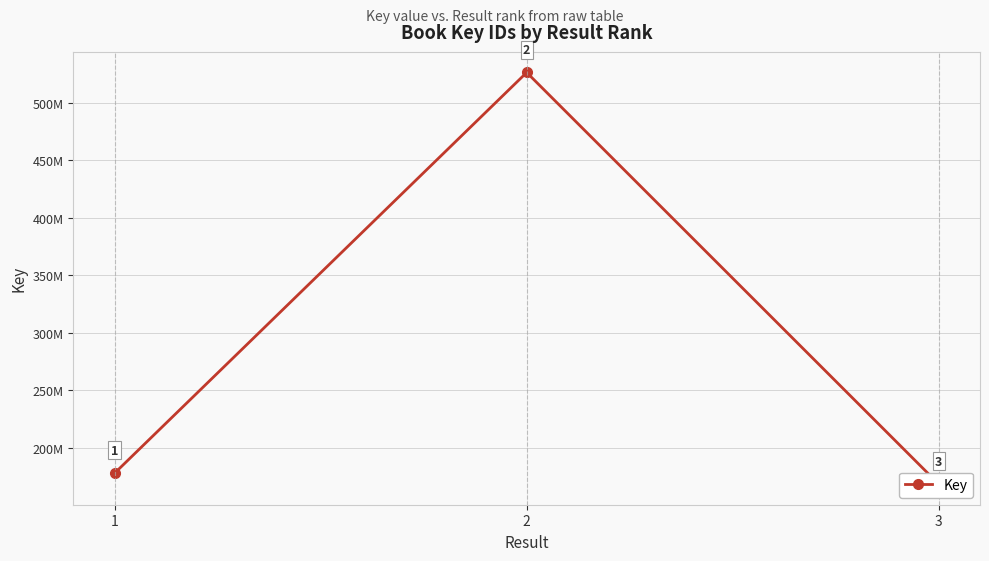

Reading left to right, list all the values displayed in this chart.

1=178014821	2=526139923	3=168488454